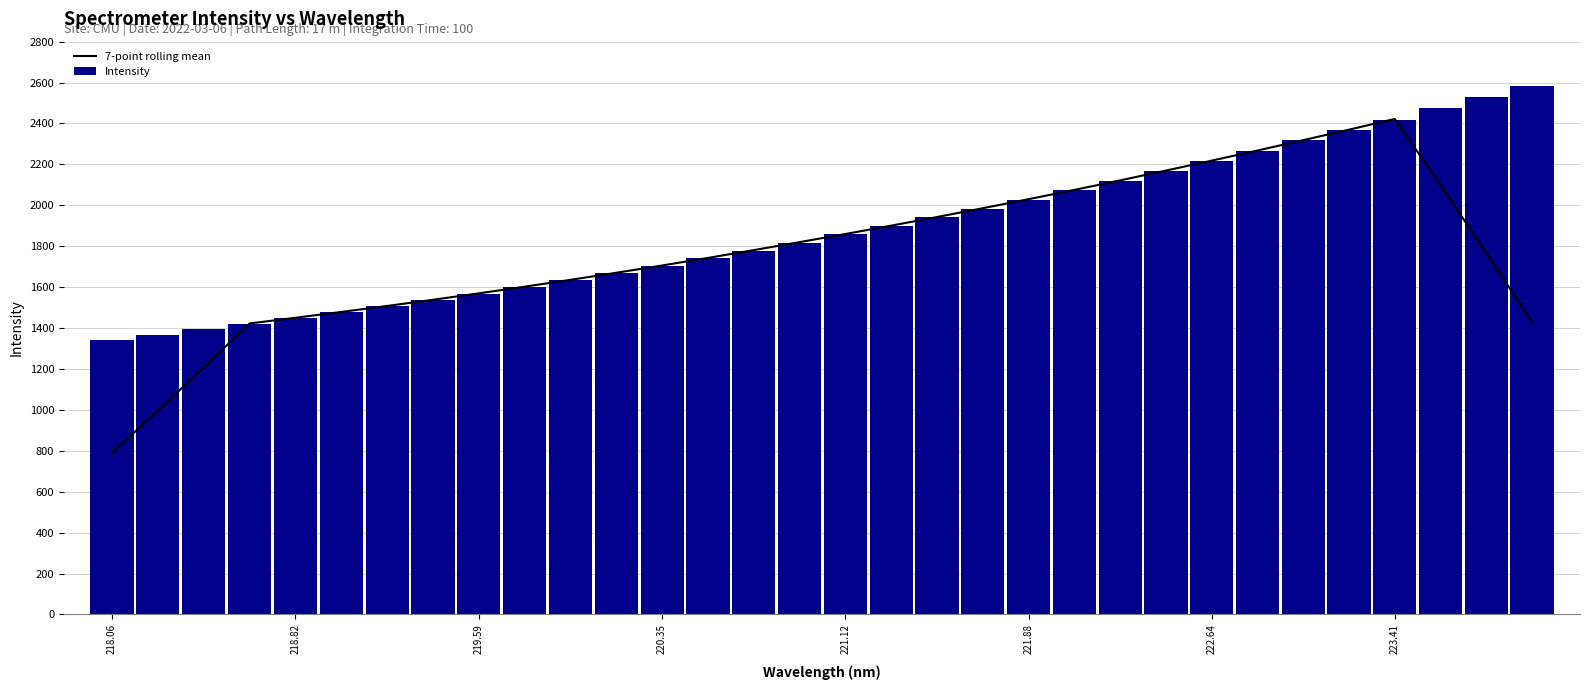

What is the minimum value for Intensity?

1343.4